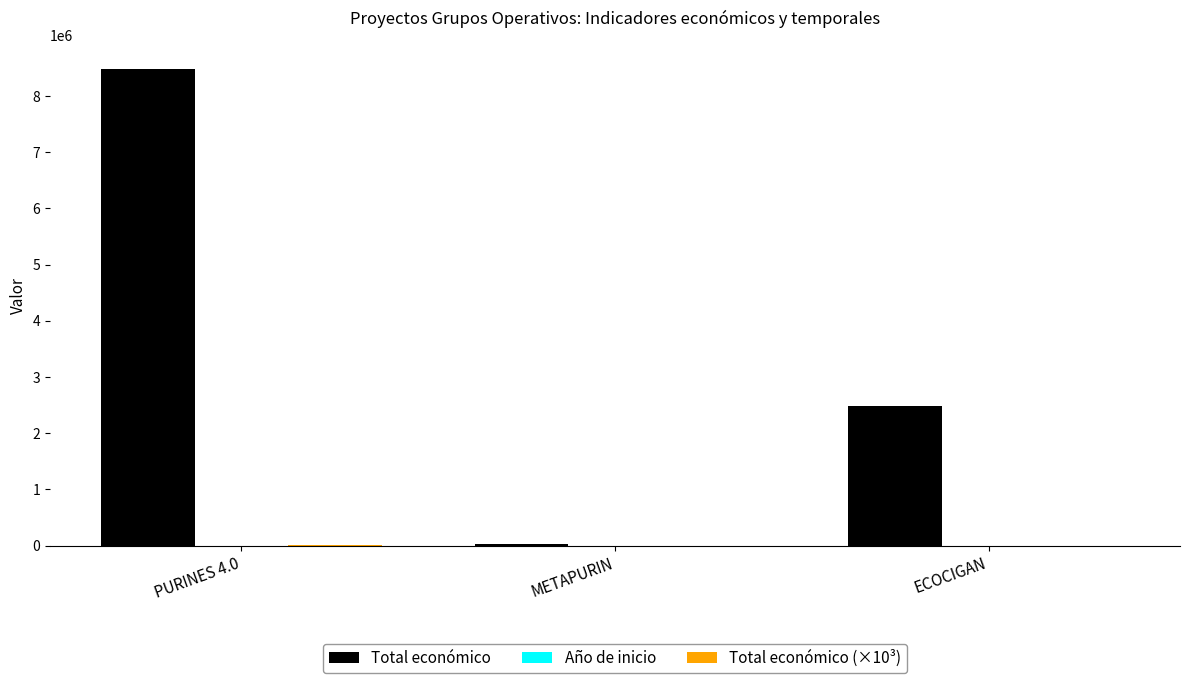

What is the maximum value for Total económico?

8484999.0